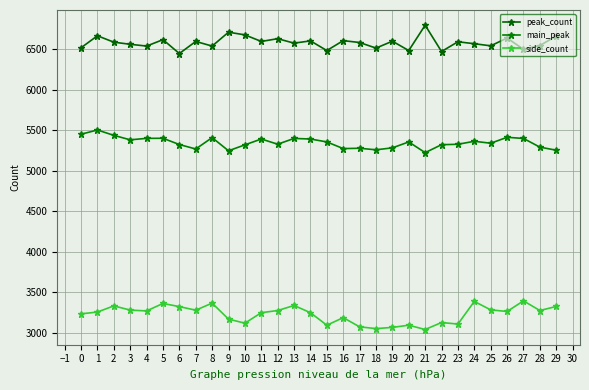

At which label does main_peak reach its peak?

1